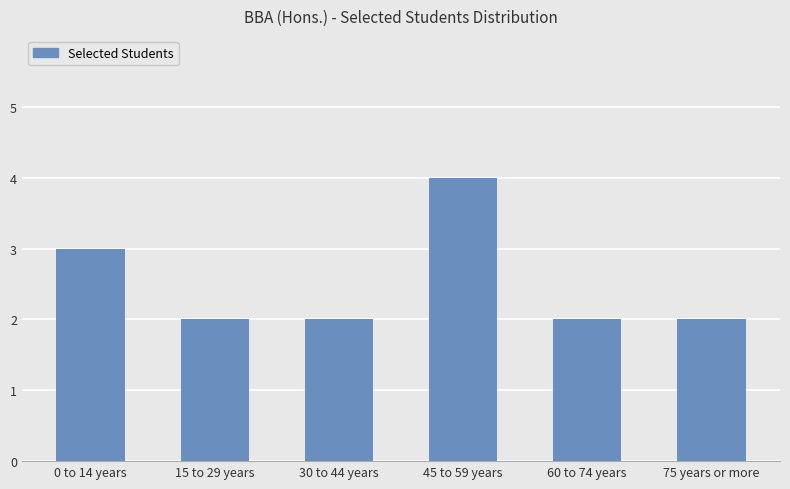

Are the bars grouped side by side (vs. stacked)?

No